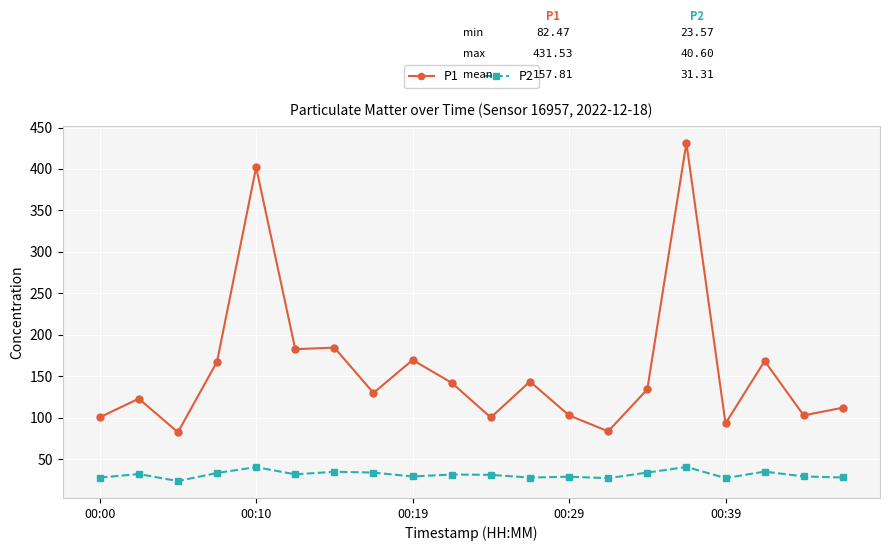

In P2, how many points are higher than both neighbors (excluding endpoints)?

7